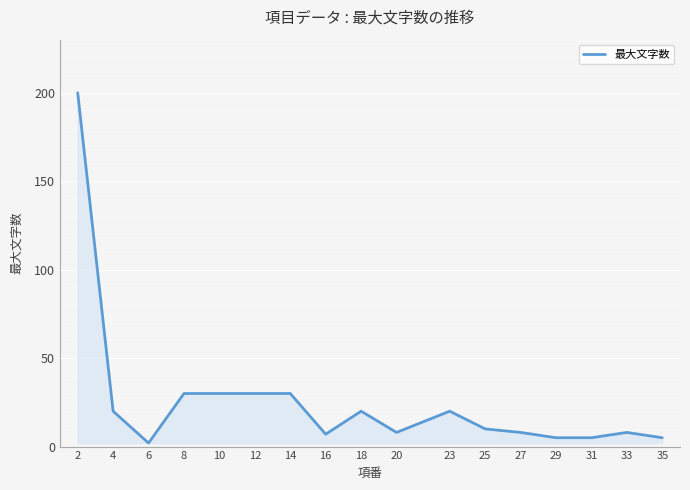

Does the chart display data point markers on the line(s)?

No